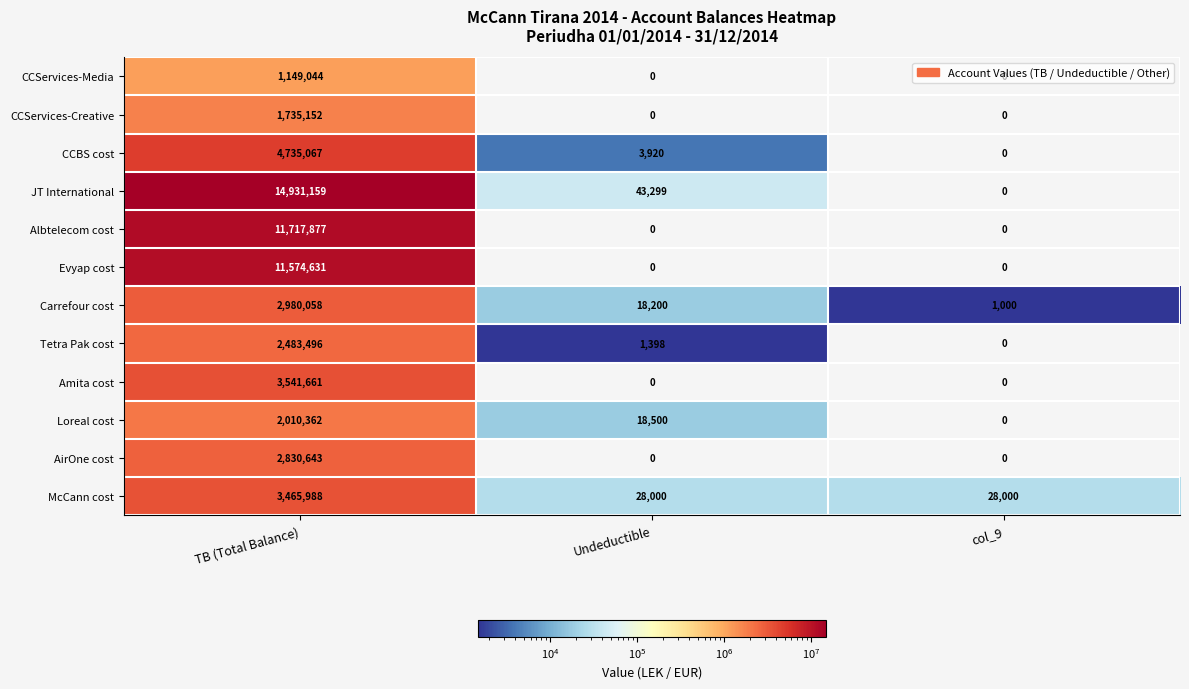

At TB (Total Balance), list the series in order from largest to smallest.

JT International, Albtelecom cost, Evyap cost, CCBS cost, Amita cost, McCann cost, Carrefour cost, AirOne cost, Tetra Pak cost, Loreal cost, CCServices-Creative, CCServices-Media